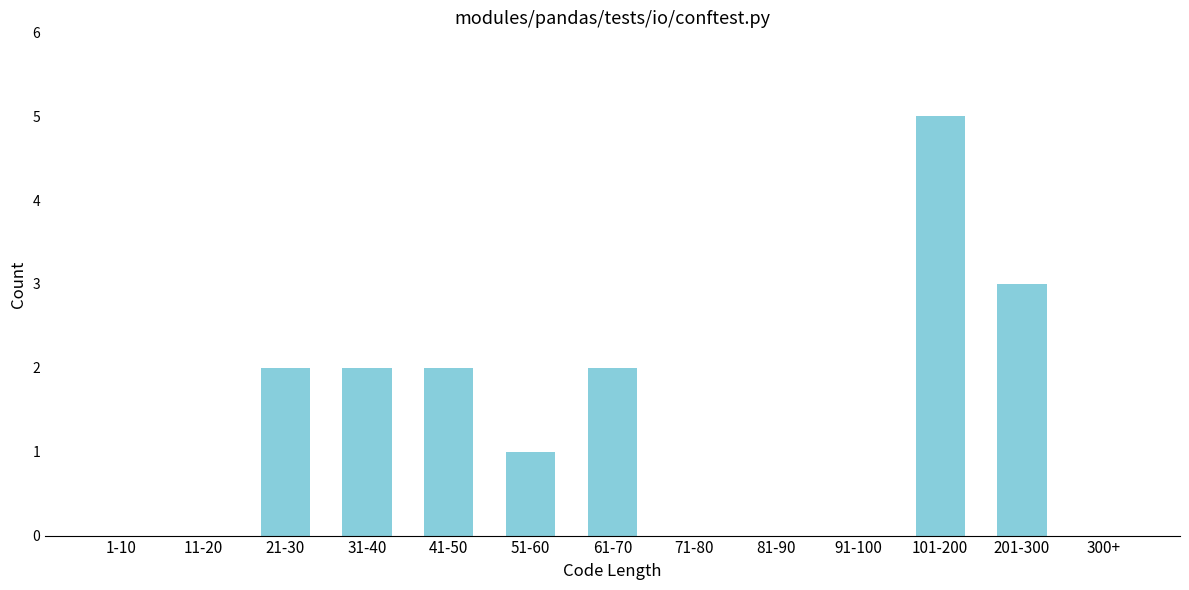

Reading left to right, list all the values displayed in this chart.

1-10=0	11-20=0	21-30=2	31-40=2	41-50=2	51-60=1	61-70=2	71-80=0	81-90=0	91-100=0	101-200=5	201-300=3	300+=0